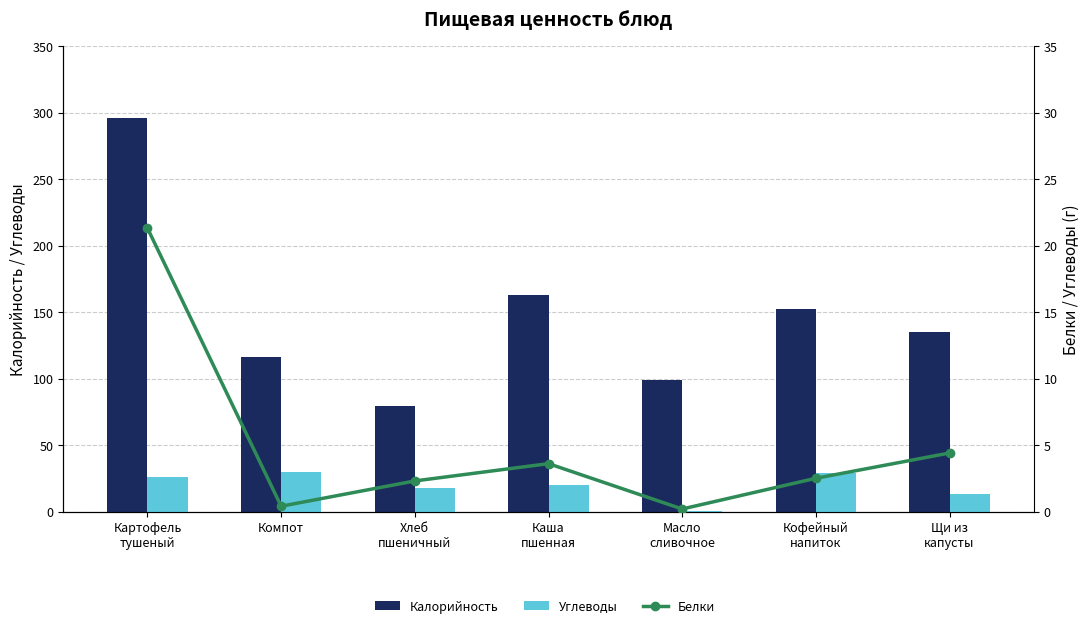

Count the number of categories in the chart.

7